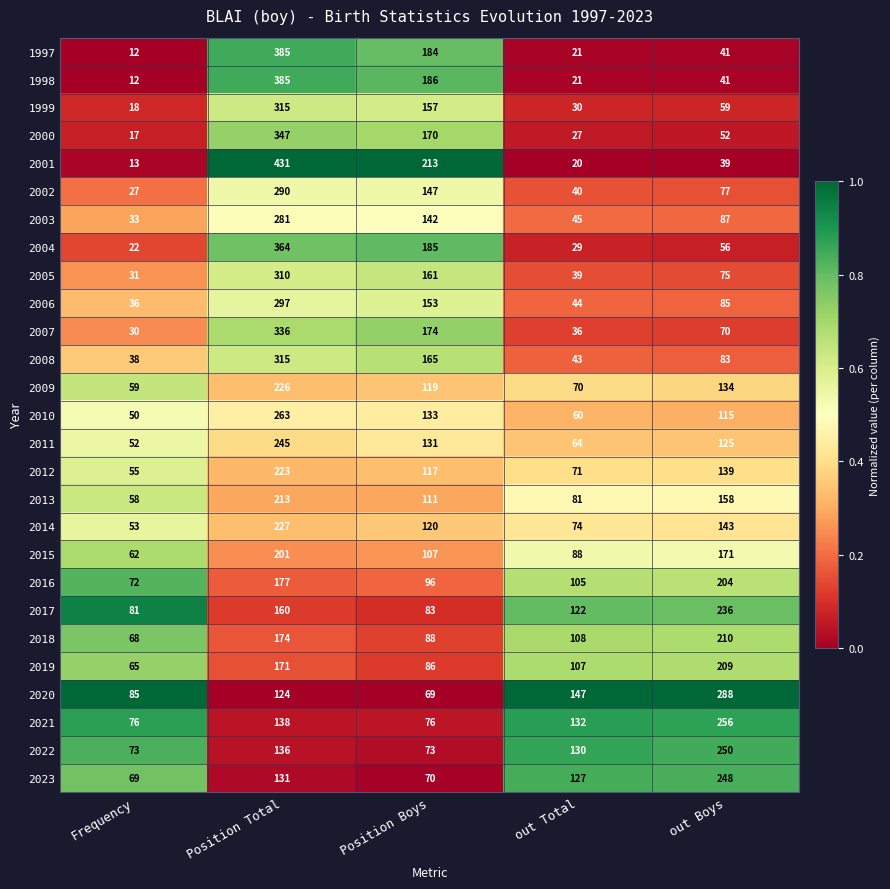

What is the spread (max minus min) of values at out Total?

127